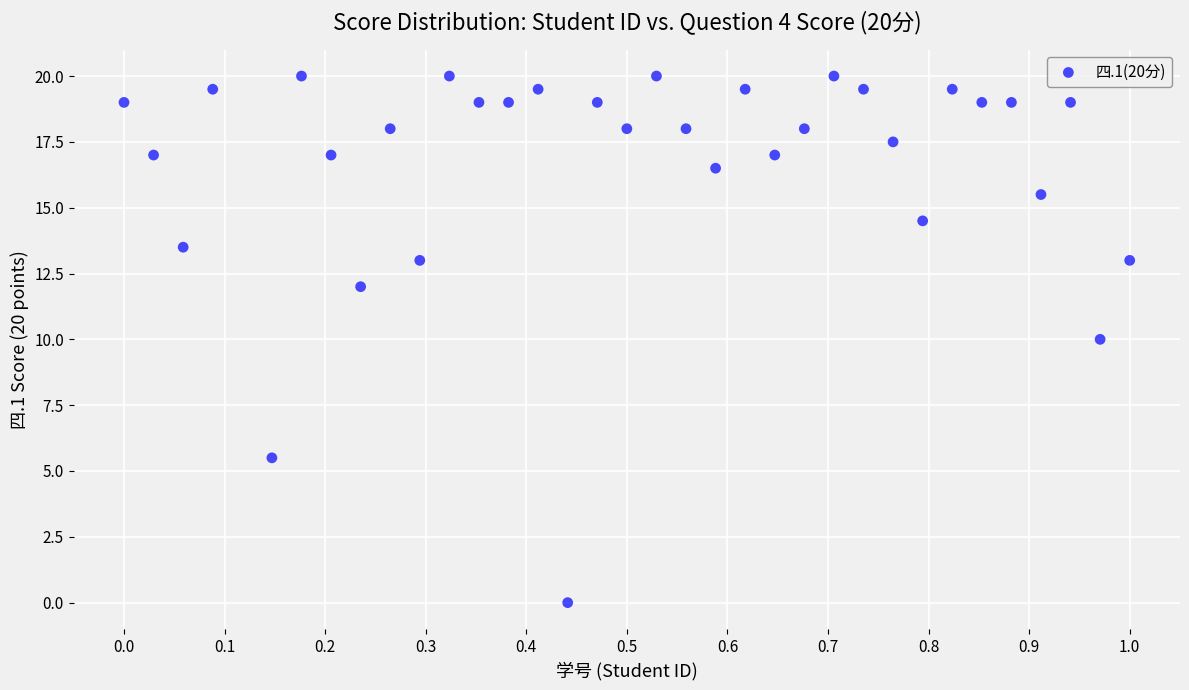

What is the range of X values (max minus min)?

1.0